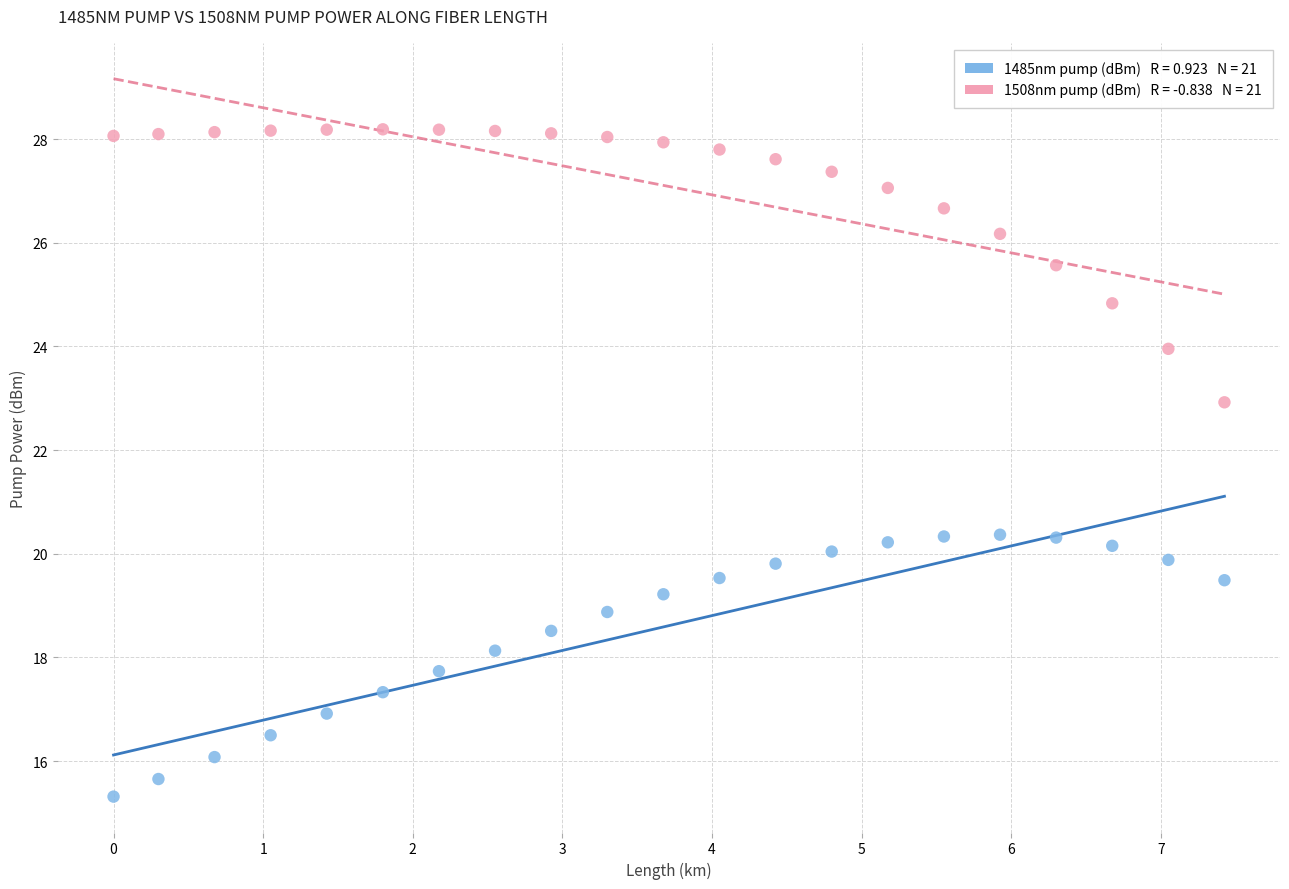

Across all data points, what is the range of Y values (max minus min)?

12.9